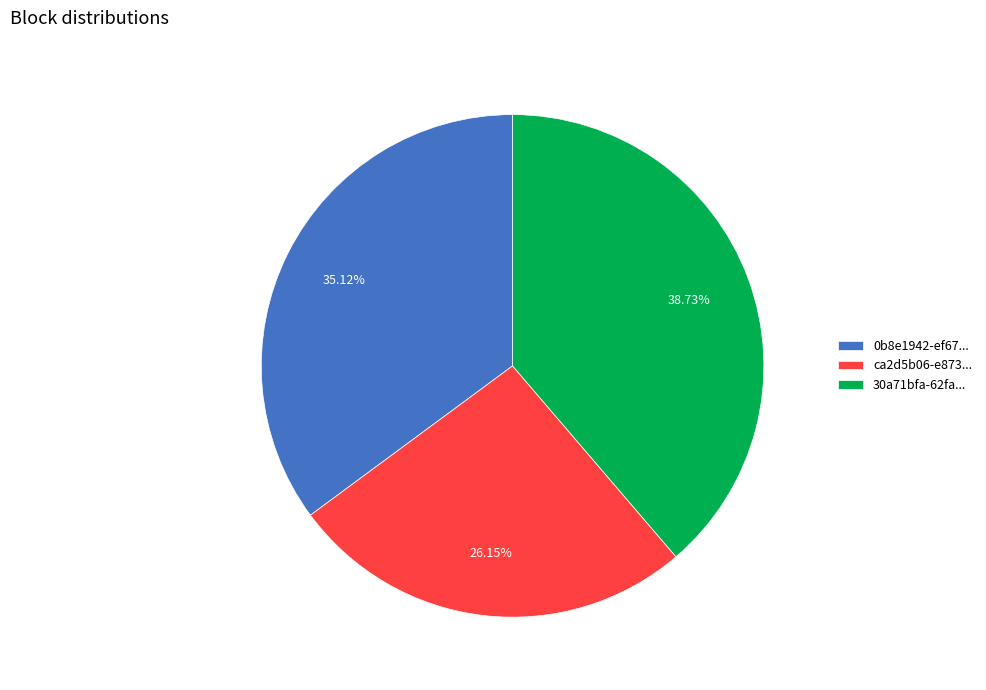

How many slices are in this pie chart?

3